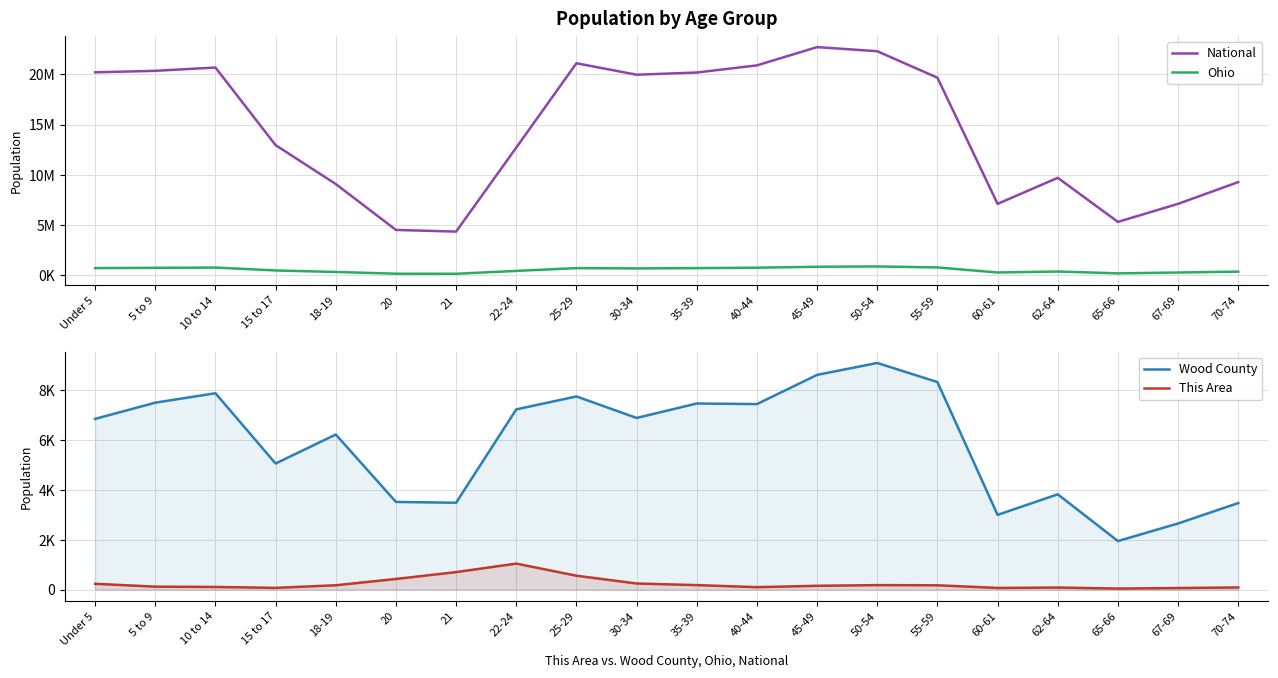

Reading left to right, transcribe all the data shown in this chart.

National: Under 5=20201362	5 to 9=20348657	10 to 14=20677194	15 to 17=12954254	18-19=9086089	20=4519129	21=4354294	22-24=12712576	25-29=21101849	30-34=19962099	35-39=20179642	40-44=20890964	45-49=22708591	50-54=22298125	55-59=19664805	60-61=7113727	62-64=9704197	65-66=5319902	67-69=7115361	70-74=9278166
Ohio: Under 5=720856	5 to 9=747889	10 to 14=774699	15 to 17=487307	18-19=336375	20=163986	21=157045	22-24=442085	25-29=718630	30-34=691329	35-39=718462	40-44=761369	45-49=855134	50-54=887057	55-59=786857	60-61=284403	62-64=381006	65-66=198333	67-69=280531	70-74=371370
Wood County: Under 5=6847	5 to 9=7496	10 to 14=7875	15 to 17=5057	18-19=6220	20=3517	21=3484	22-24=7228	25-29=7746	30-34=6884	35-39=7463	40-44=7440	45-49=8611	50-54=9088	55-59=8323	60-61=2998	62-64=3822	65-66=1948	67-69=2653	70-74=3472
This Area: Under 5=234	5 to 9=120	10 to 14=107	15 to 17=71	18-19=175	20=428	21=703	22-24=1044	25-29=558	30-34=246	35-39=181	40-44=99	45-49=154	50-54=181	55-59=174	60-61=68	62-64=84	65-66=43	67-69=65	70-74=88